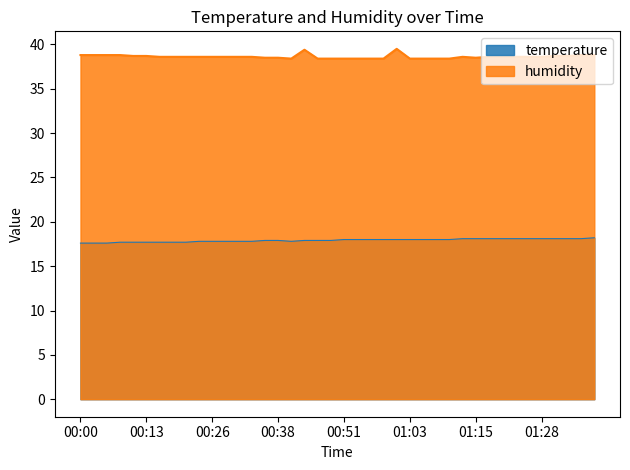

What is the difference between the maximum and second lowest values in the humidity series?

1.1